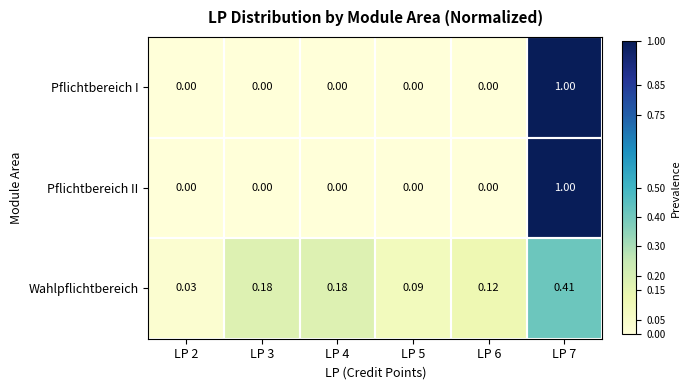

Which series changed the most between LP 2 and LP 4?

Wahlpflichtbereich